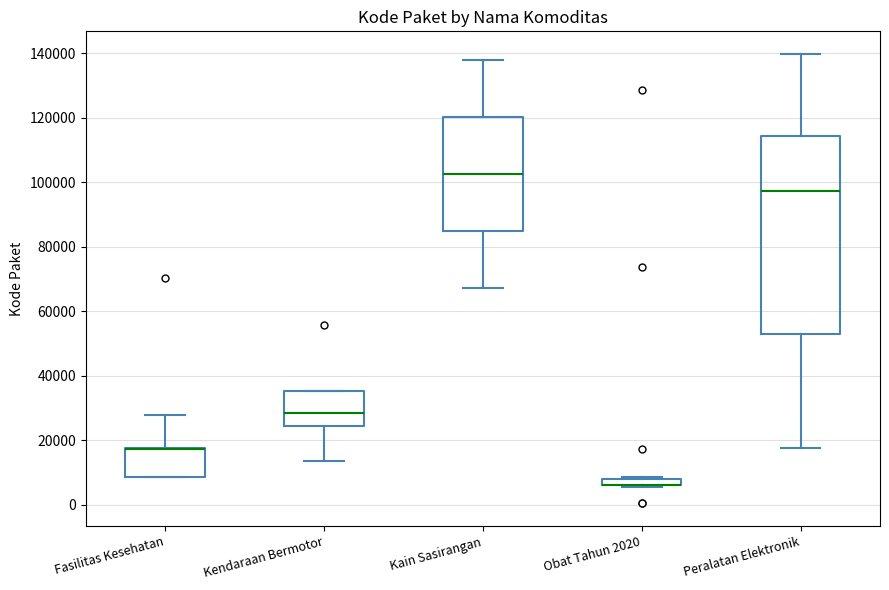

Where does the upper whisker of the box for Fasilitas Kesehatan end on the y-axis? The values are not printed on the chart, so give them approximately, as read against the axis.

28000